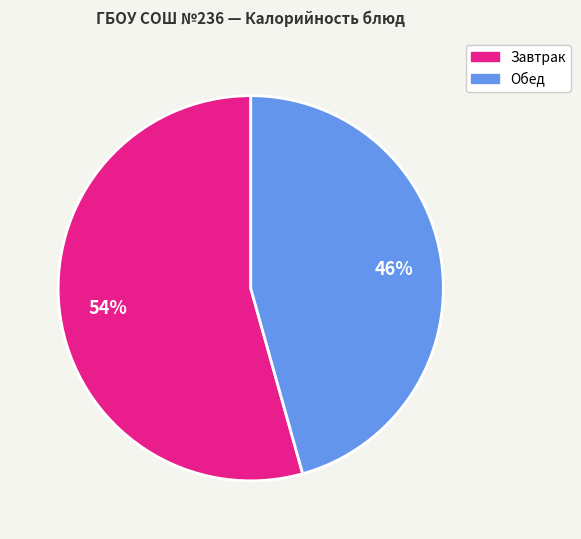

To the nearest percent, what is the average slice percentage?

50%